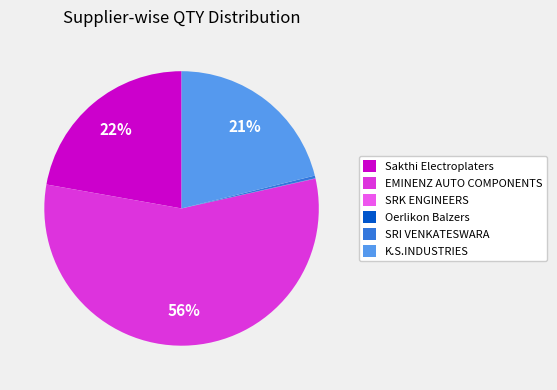

What is the majority slice?

EMINENZ AUTO COMPONENTS